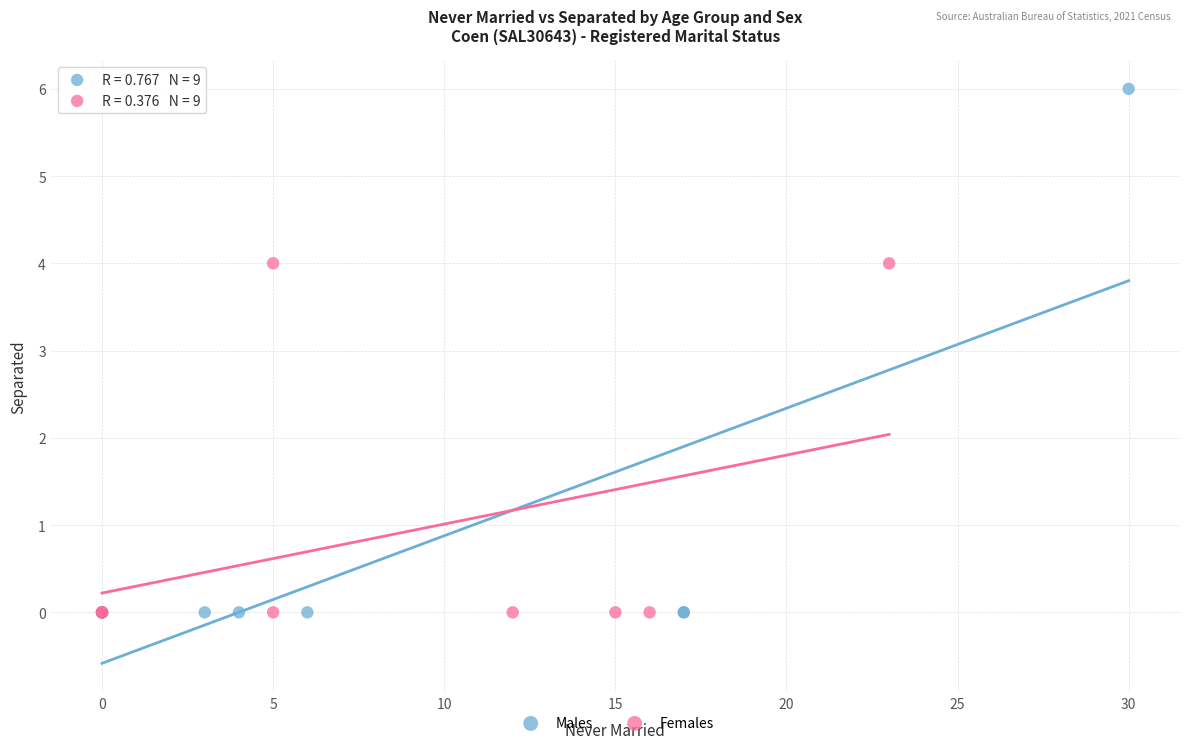

Which series has the widest spread of Y values?

Males